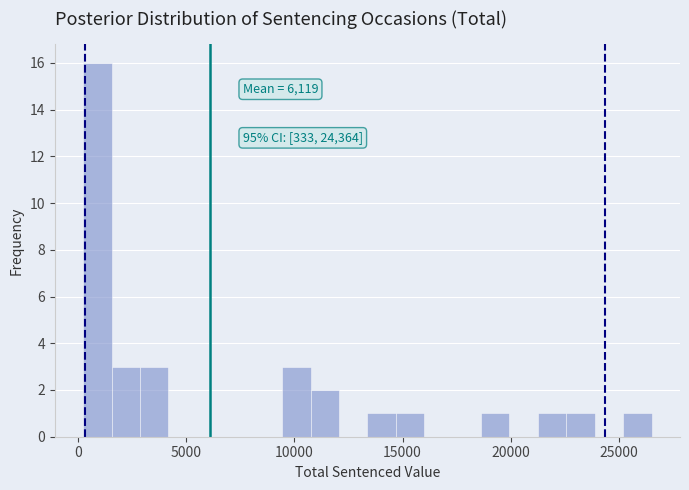

Around what value on the x-axis is the tallest bar? Give the approximate position of its centre, as read against the axis.

1000